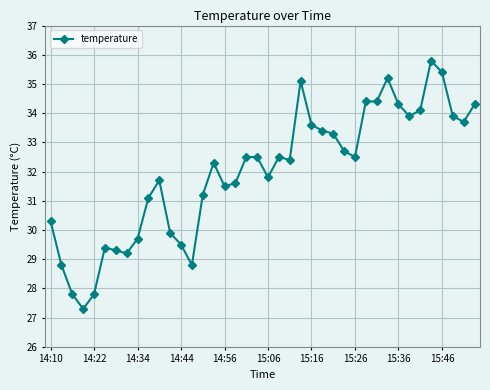

How many categories are shown in the chart?

40